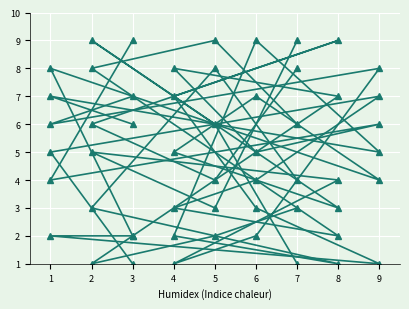

Between which two adjacent categories do col_3 and col_8 first intersect?

1 and 9